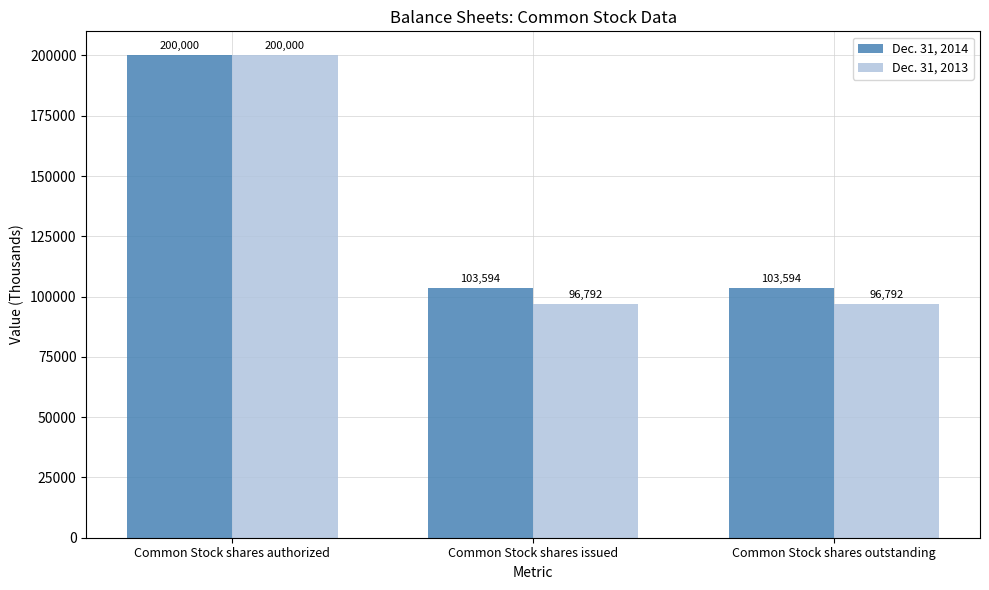

What is the total value across all series at Common Stock shares issued?

200386